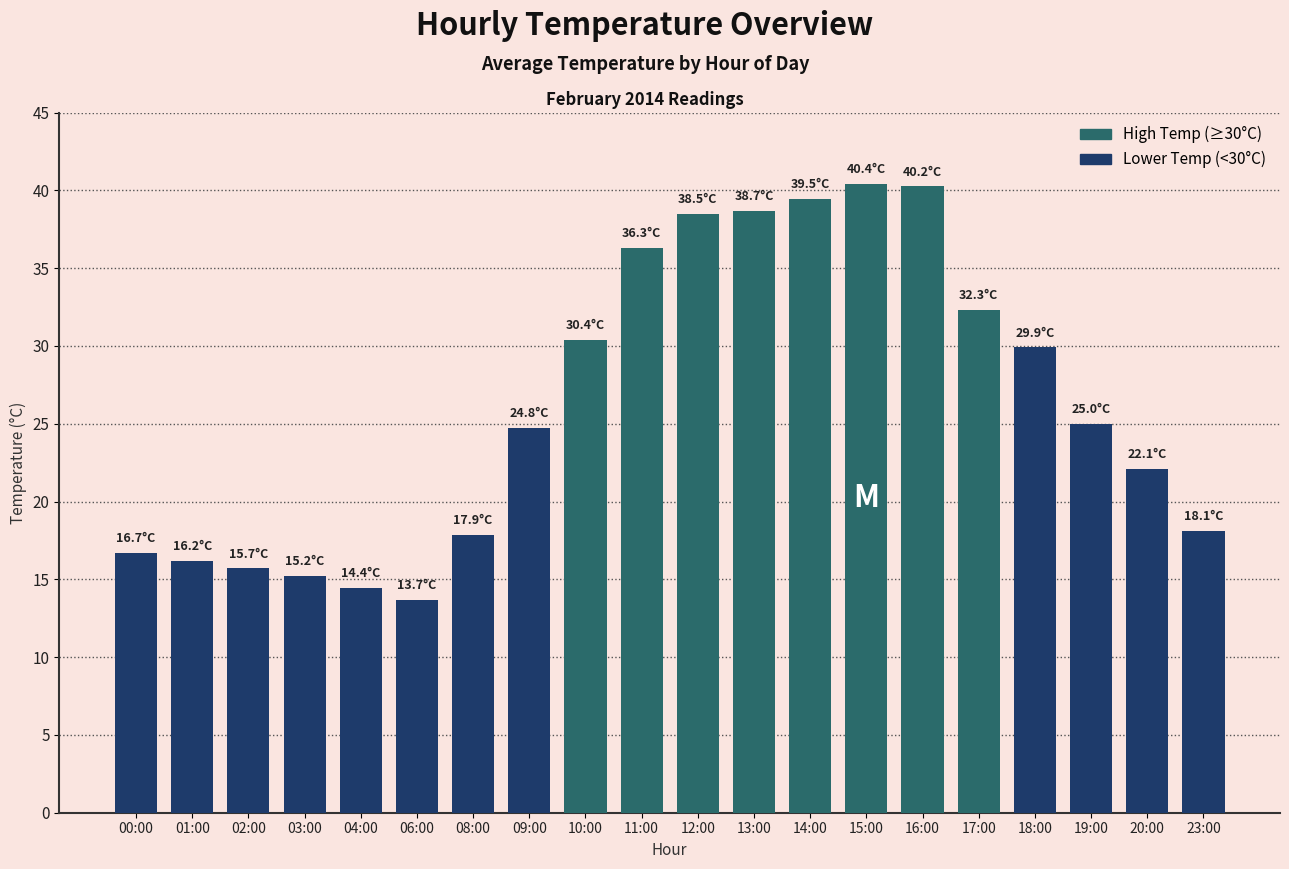

How many data points are less than 25?

10